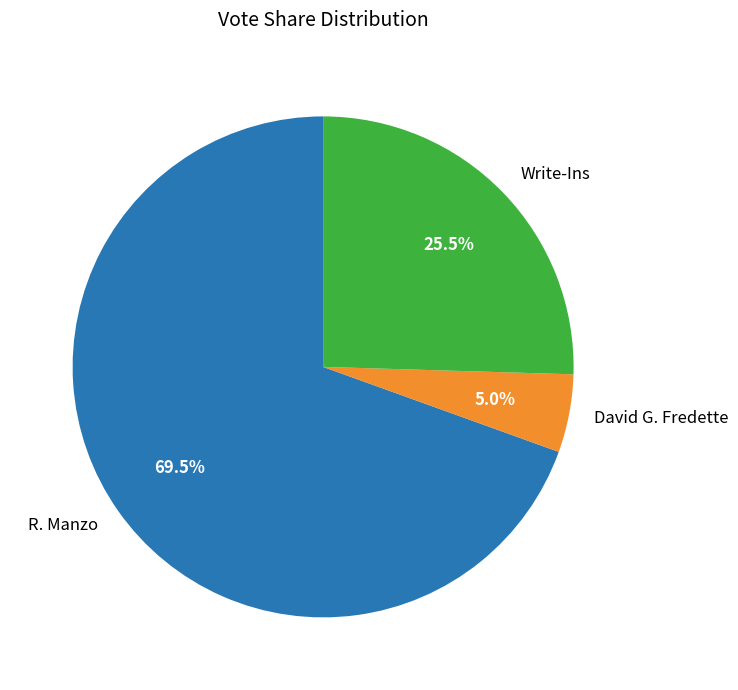

How many segments does this pie chart have?

3